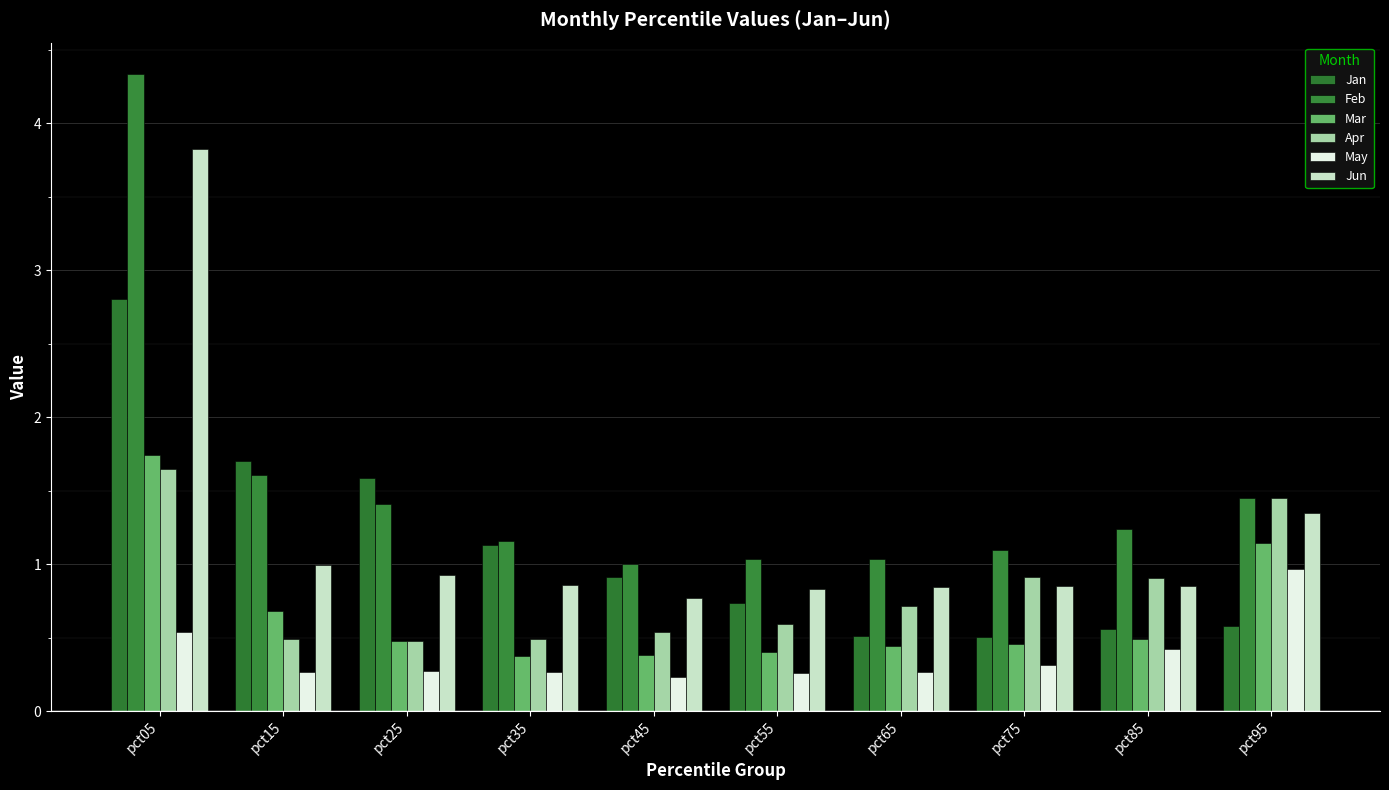

List the series in order of their peak value, highest first.

Feb, Jun, Jan, Mar, Apr, May